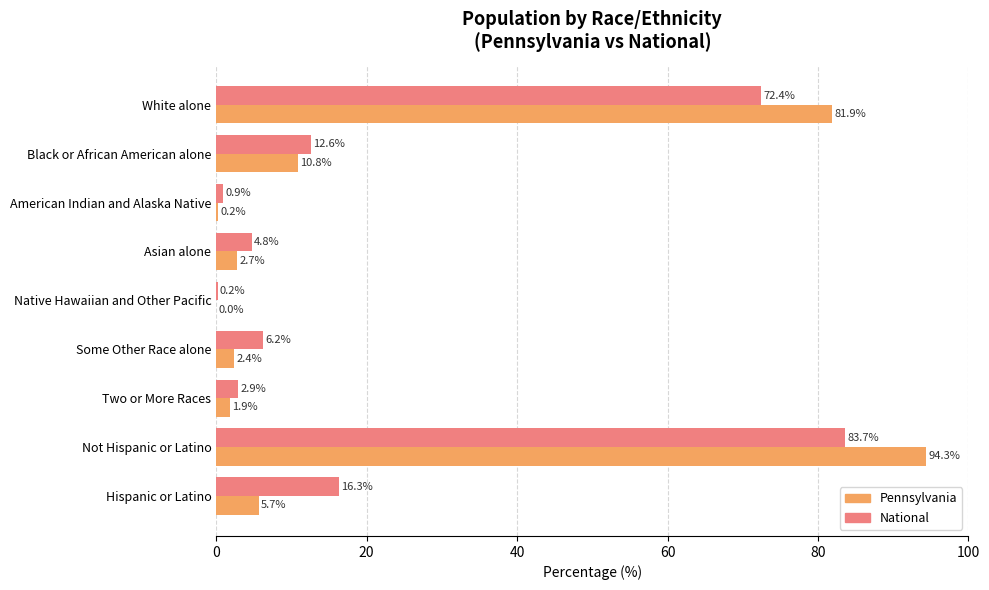

The value of National at Some Other Race alone is 6.2. True or false?

True